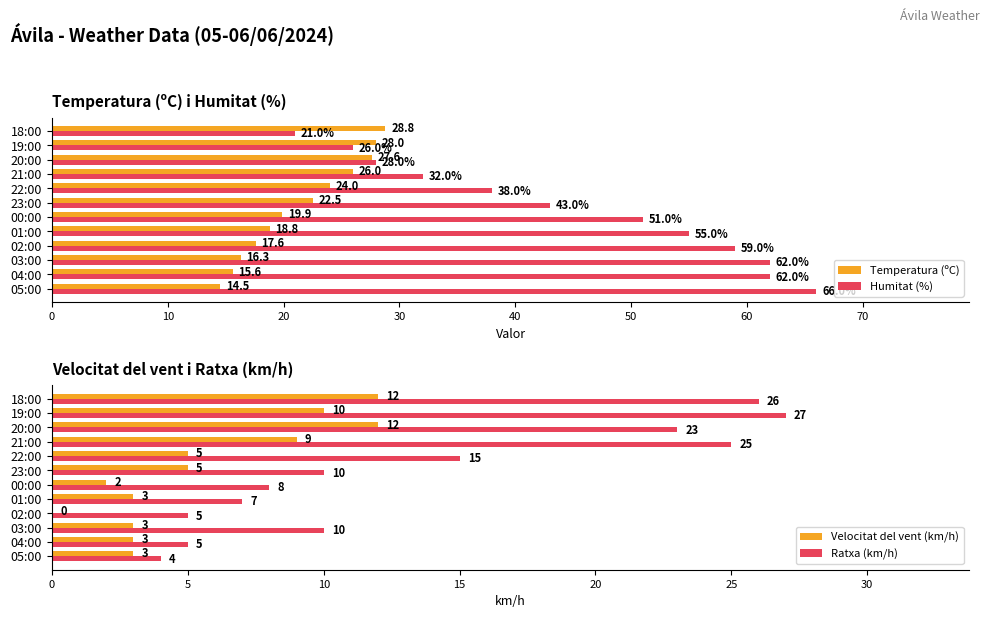

Are the bars horizontal?

Yes